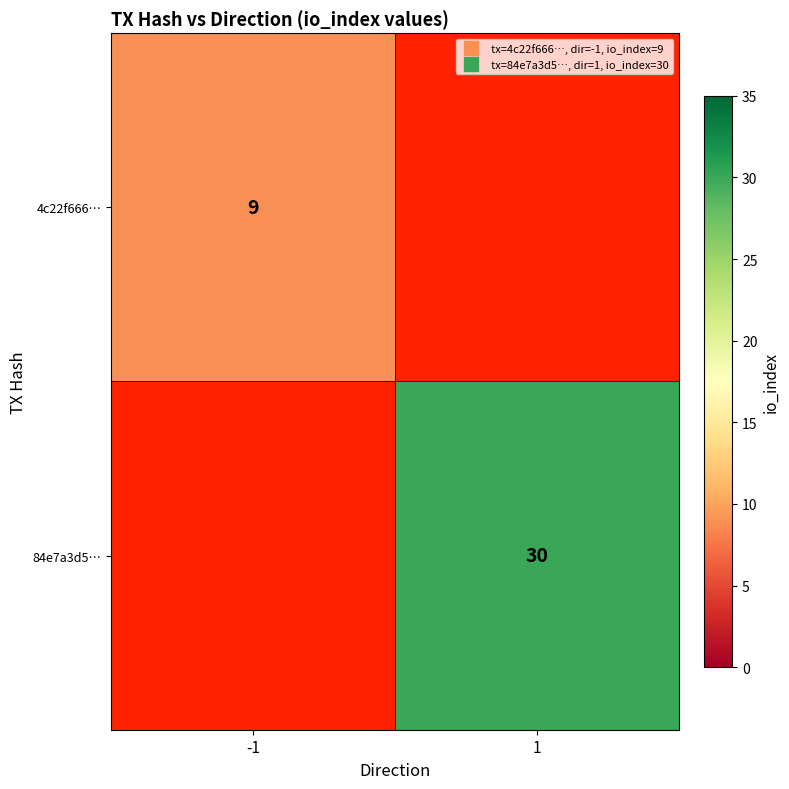

List the labels in order of 4c22f666… value, smallest first.

-1, 1